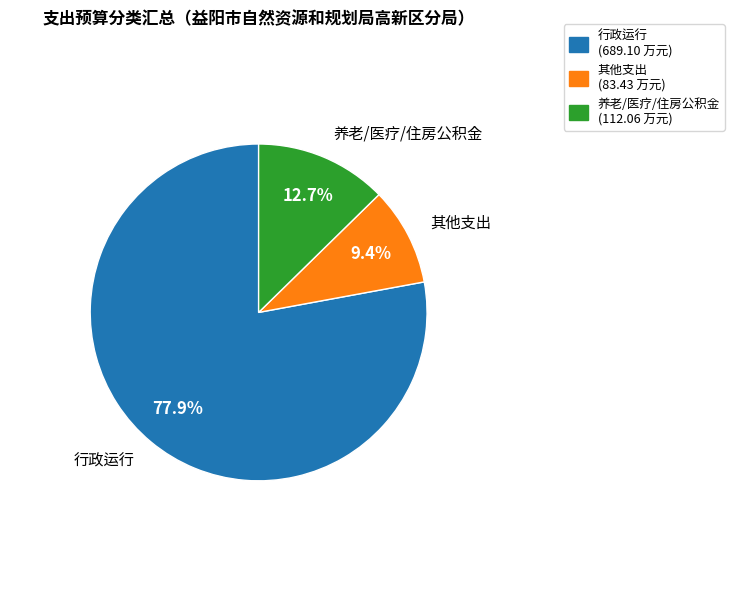

Which slice is the largest?

行政运行